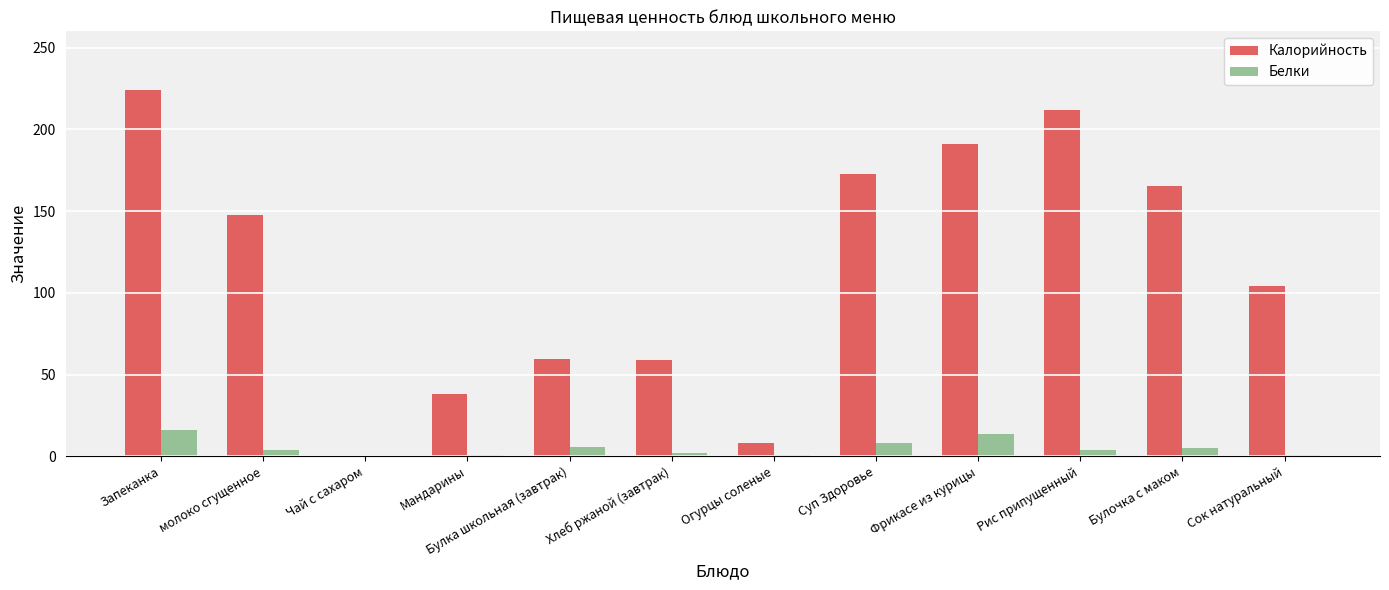

At which label is Калорийность closest to 112?

Сок натуральный